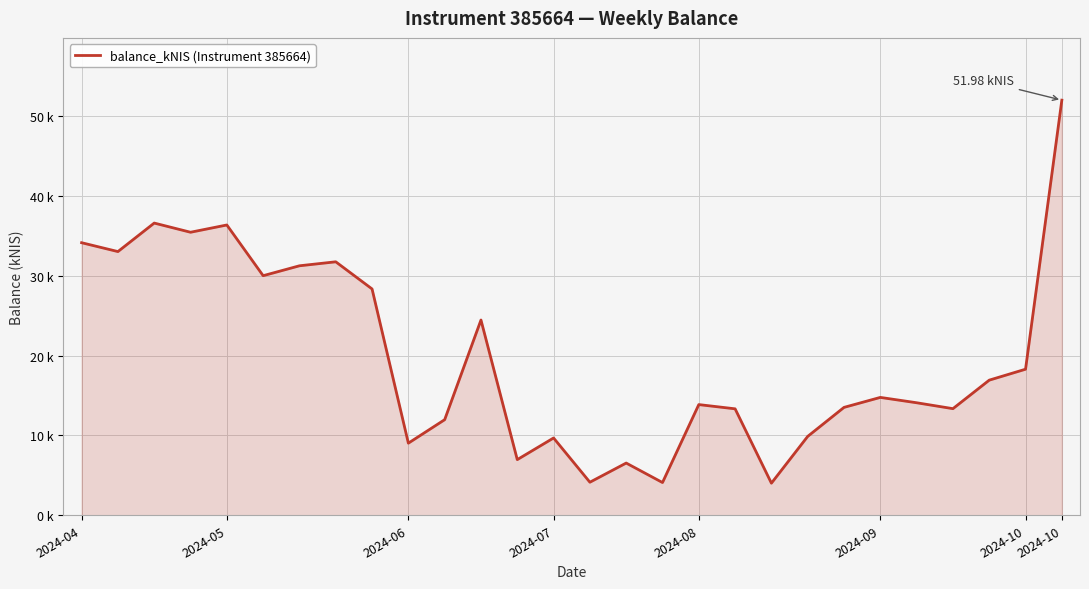

How many interior local valleys (lower than both neighbors) does the data have?

9